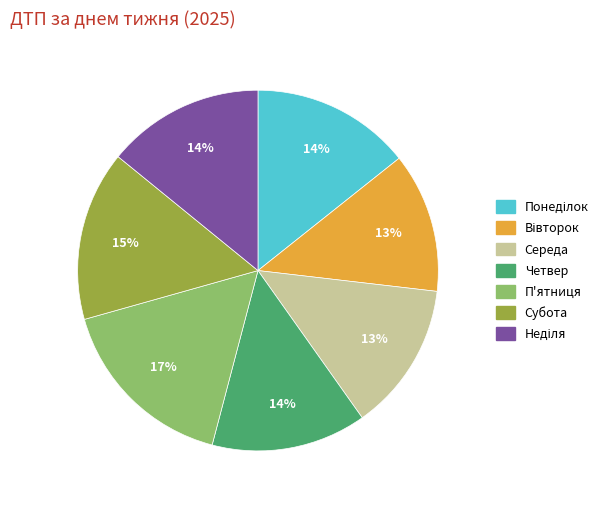

What is the ratio of the value at Субота to the value at Четвер?

1.1